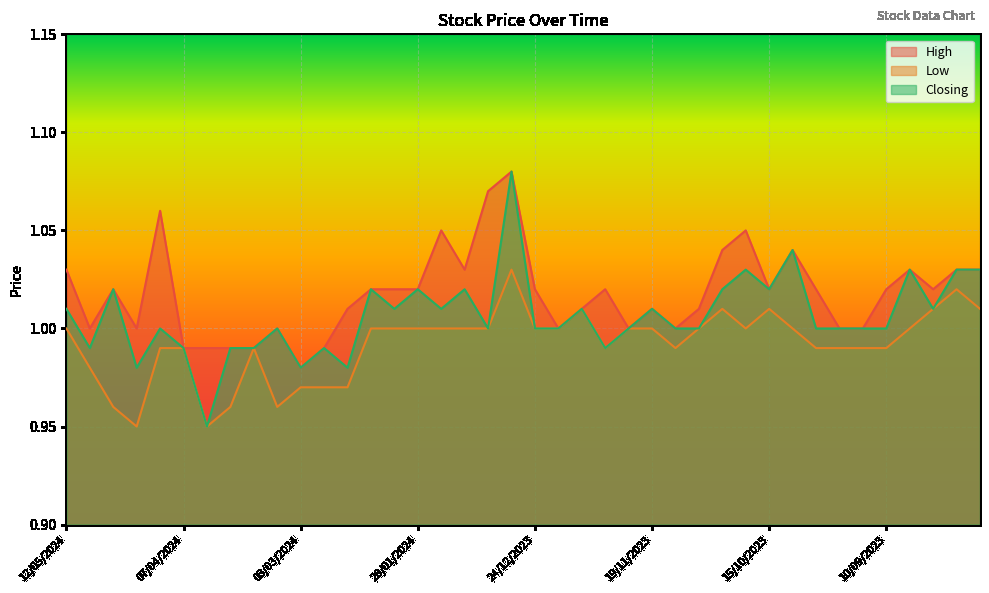

How many values in the Closing series exceed 1?

18